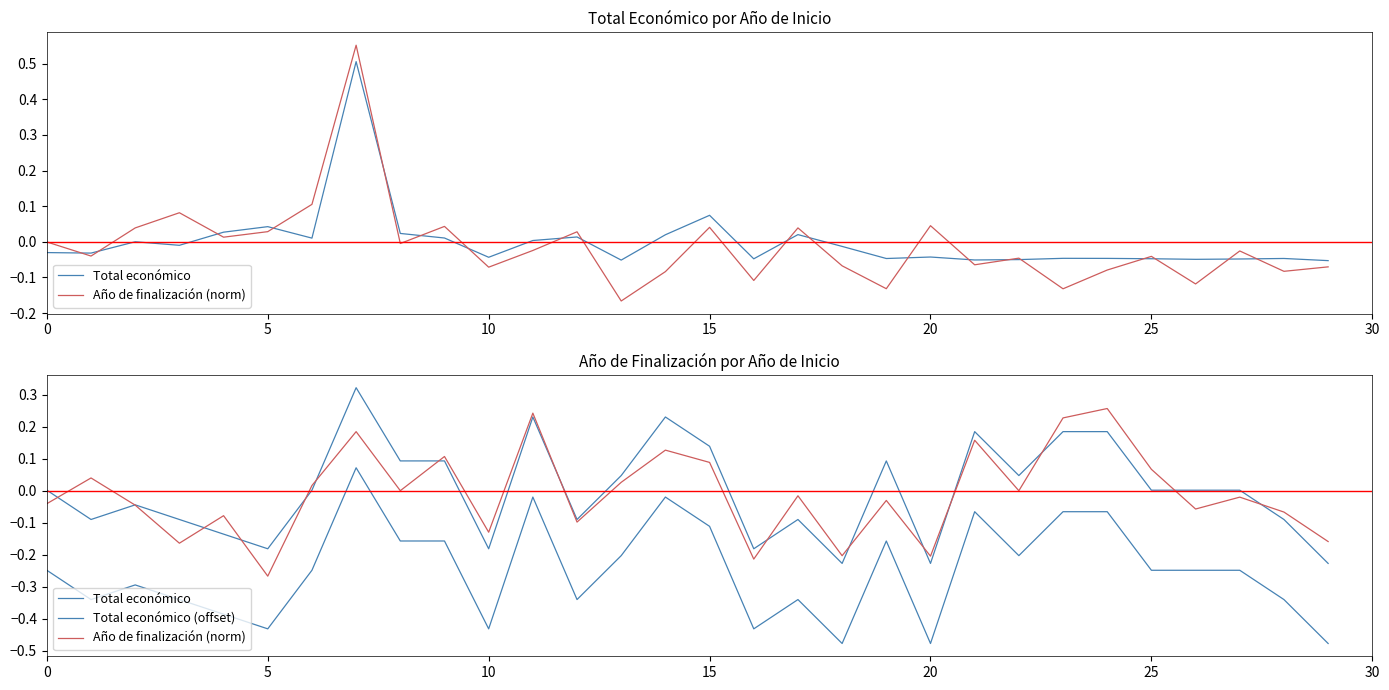

Does the chart display data point markers on the line(s)?

No